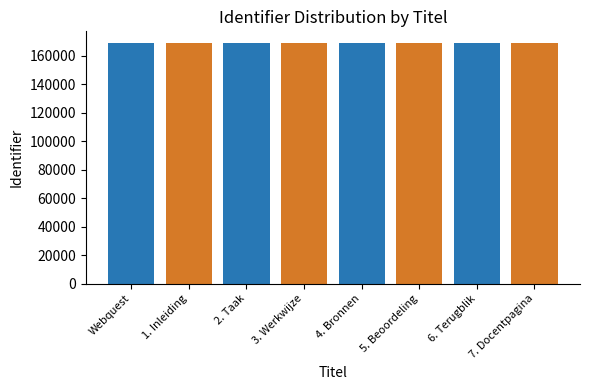

What is the smallest value displayed?

168709